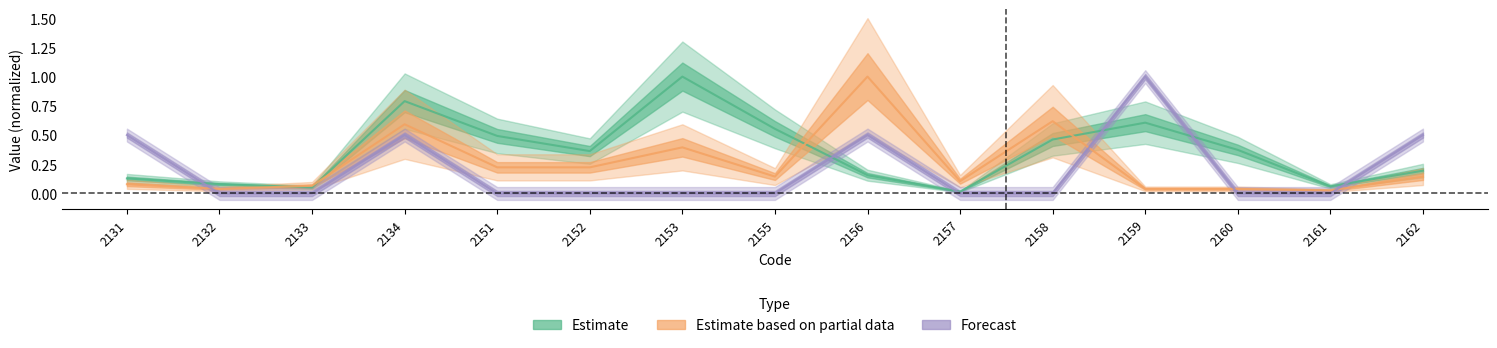

Which series has the largest total across all categories?

Estimate